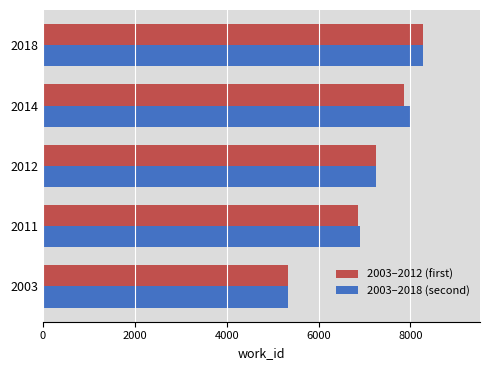

What is the total value across all series at 2003?

10656